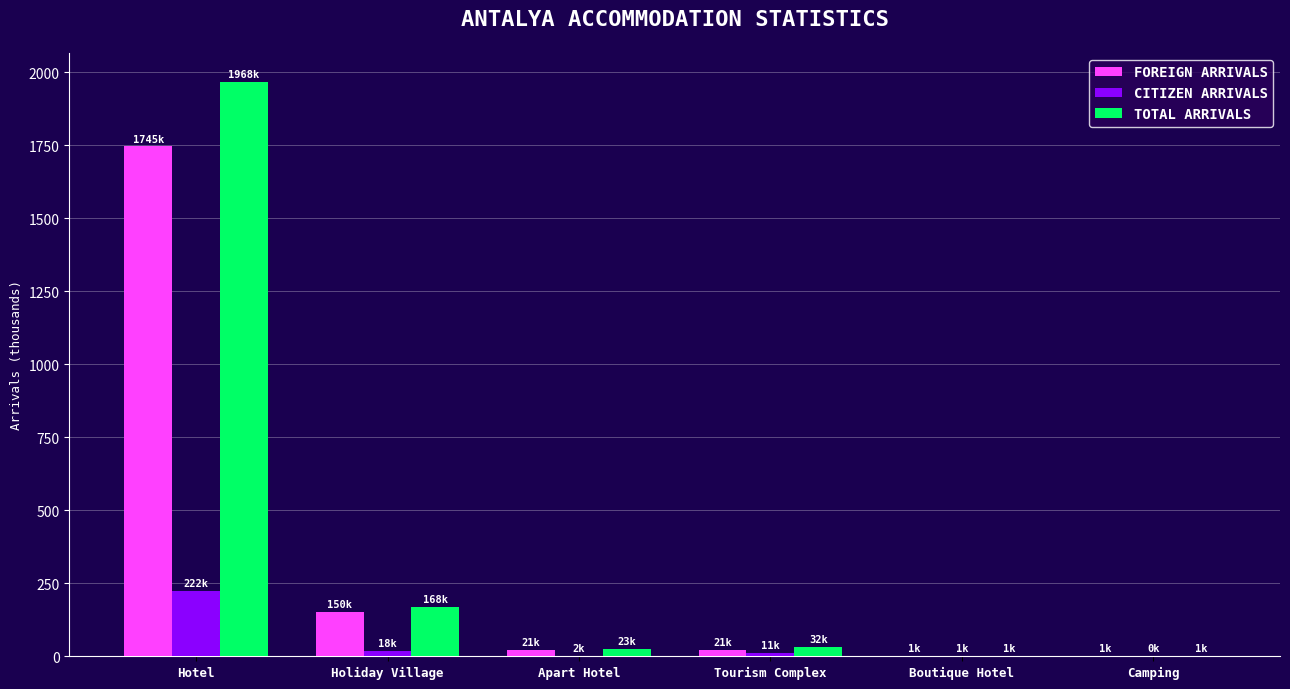

What is the average value of the CITIZEN ARRIVALS series?

42.4